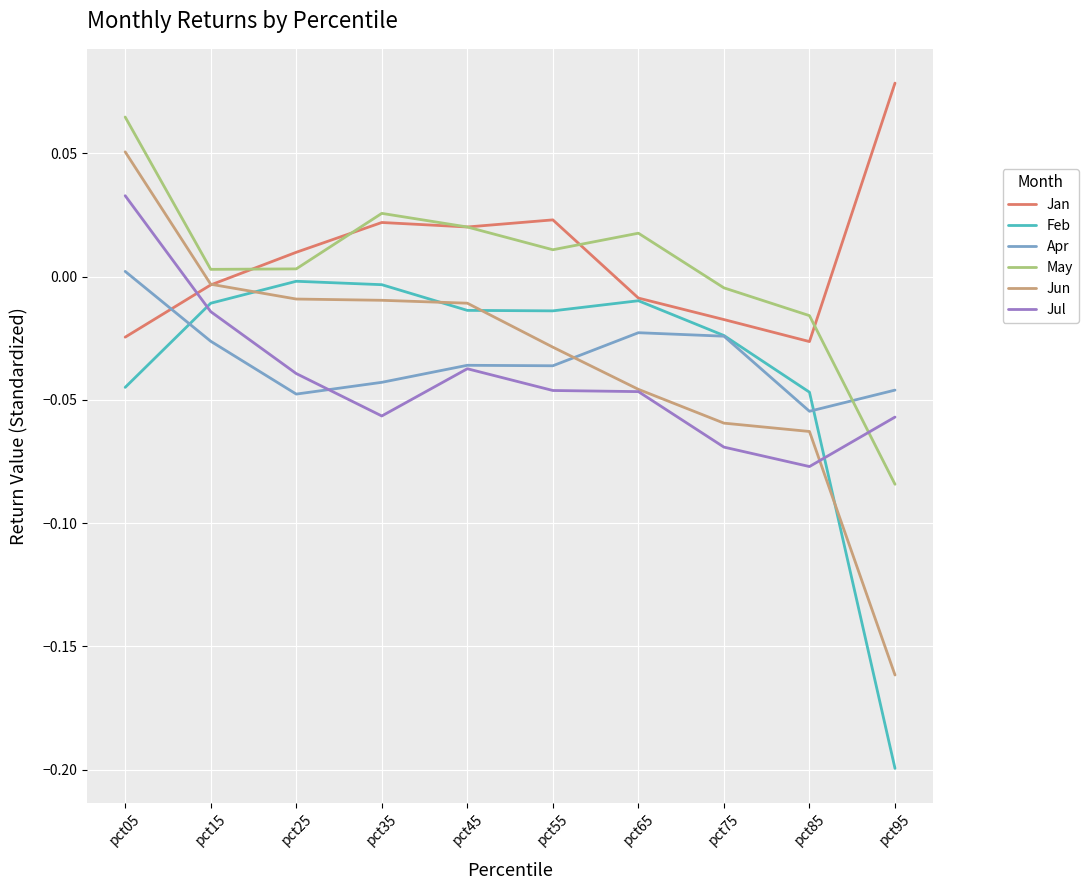

True or false: May has a value of 0.0 at pct45.

True